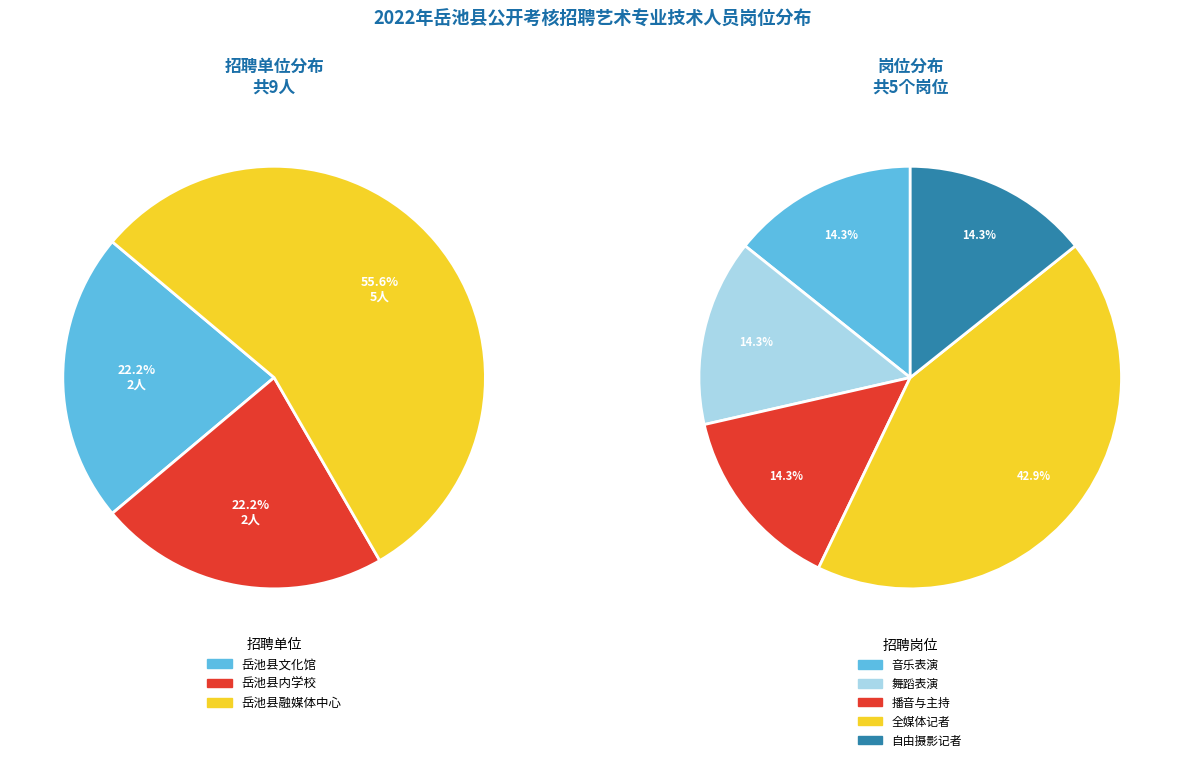

What is the ratio of the value at 岳池县文化馆 to the value at 岳池县内学校?

1.0